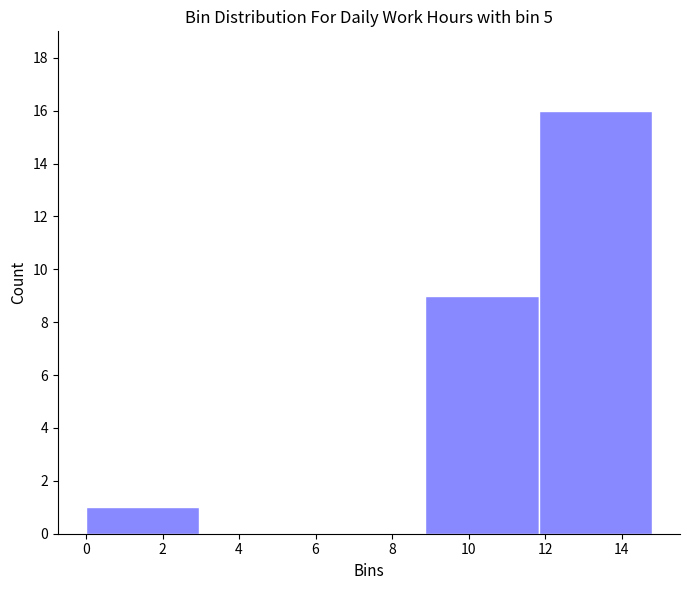

Which range on the x-axis has the tallest bar?

11.8 to 14.8